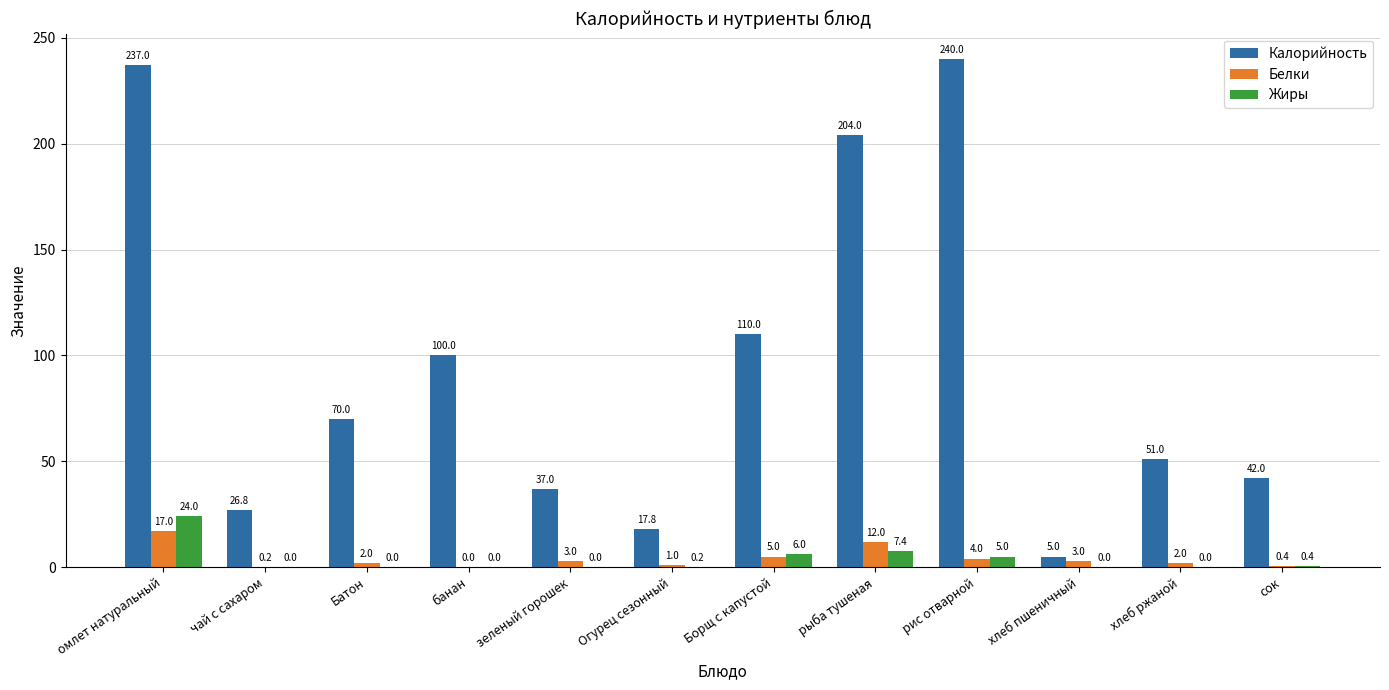

Is it true that Жиры equals 5.0 at рис отварной?

True